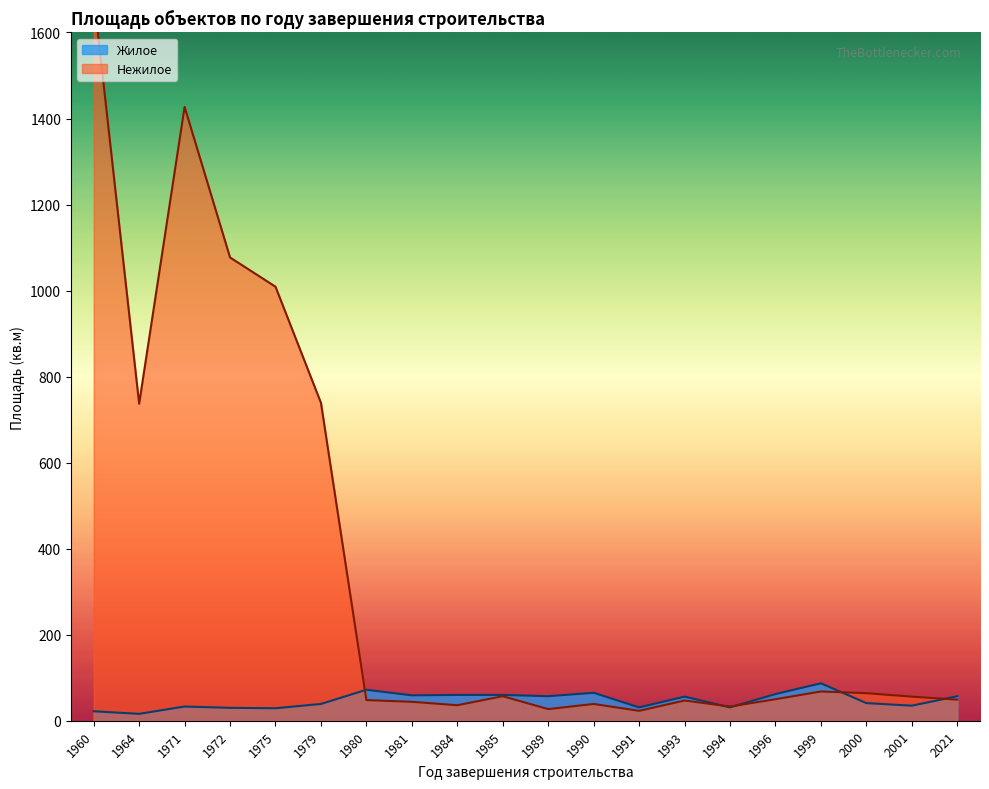

What value does the Жилое series have at 1989, to the nearest 10?

60